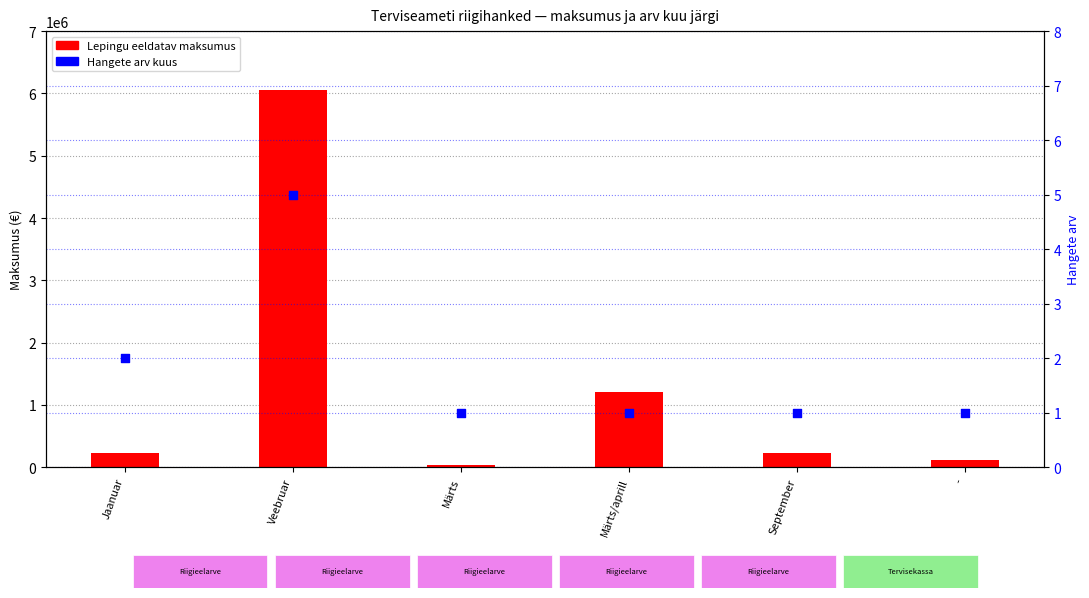

Which series contains the highest Y value?

Lepingu eeldatav maksumus